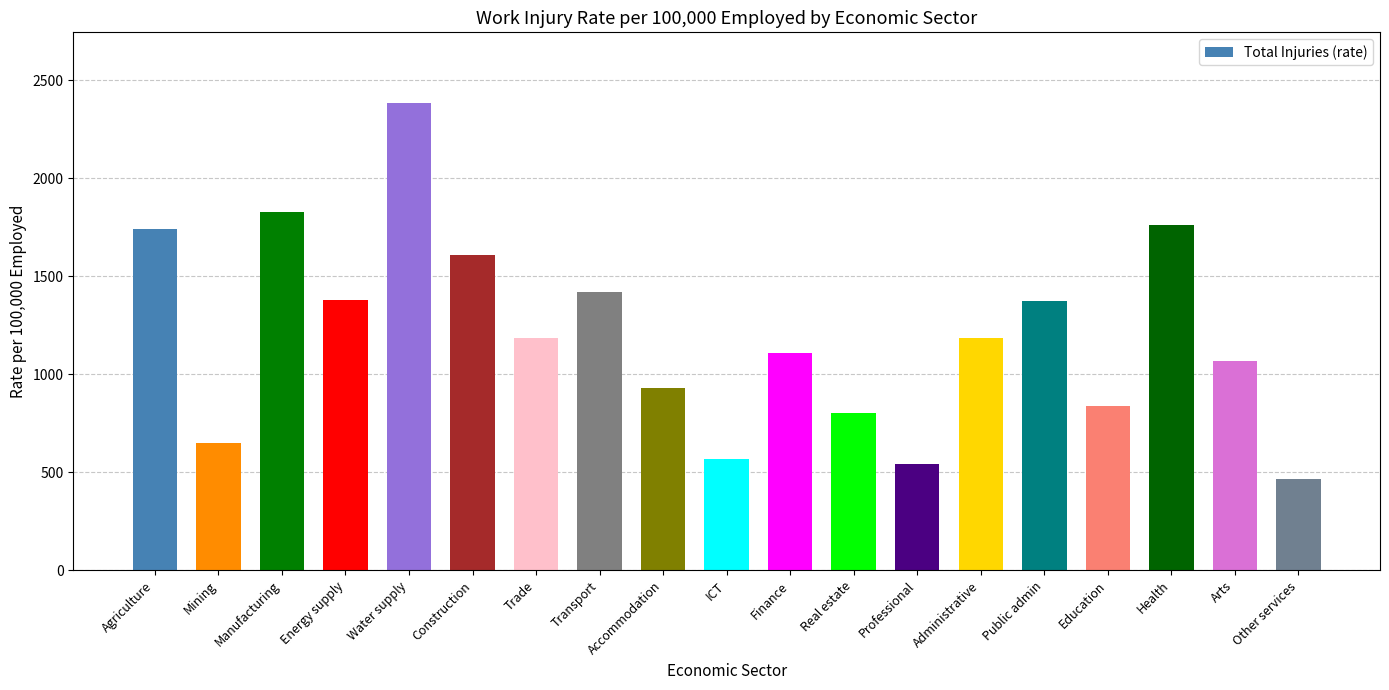

True or false: the data shows 1371.2 at Public admin.

True